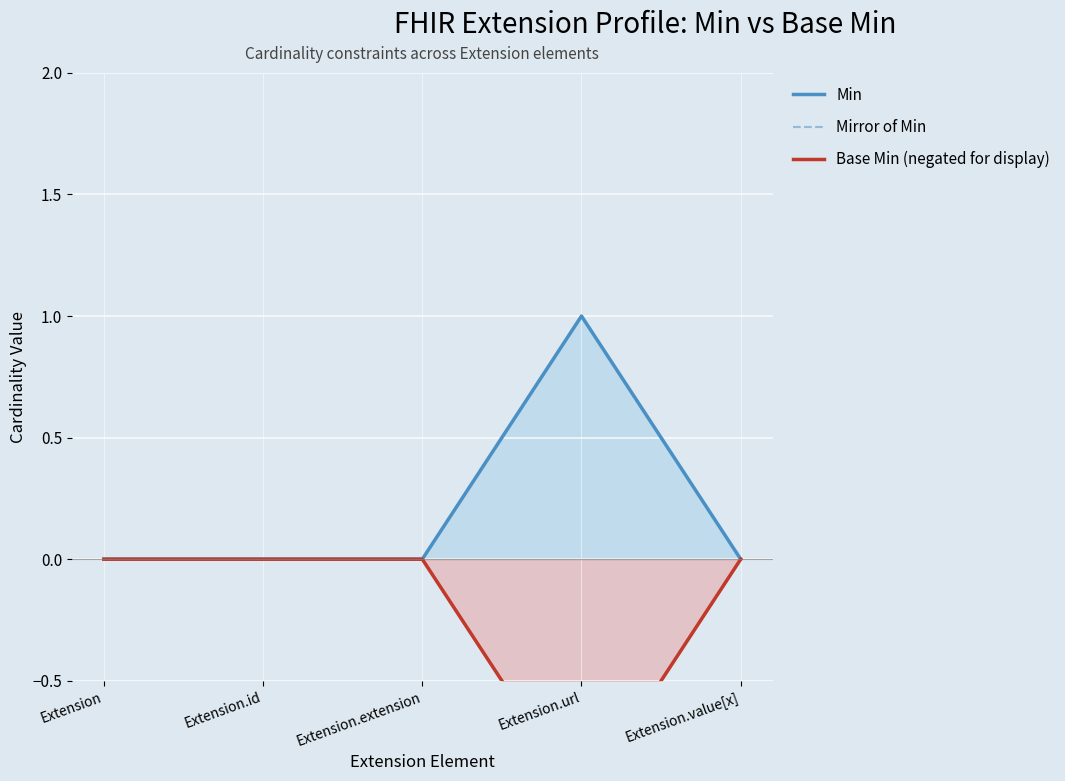

Rank the categories by Min value from highest to lowest.

Extension.url, Extension, Extension.id, Extension.extension, Extension.value[x]